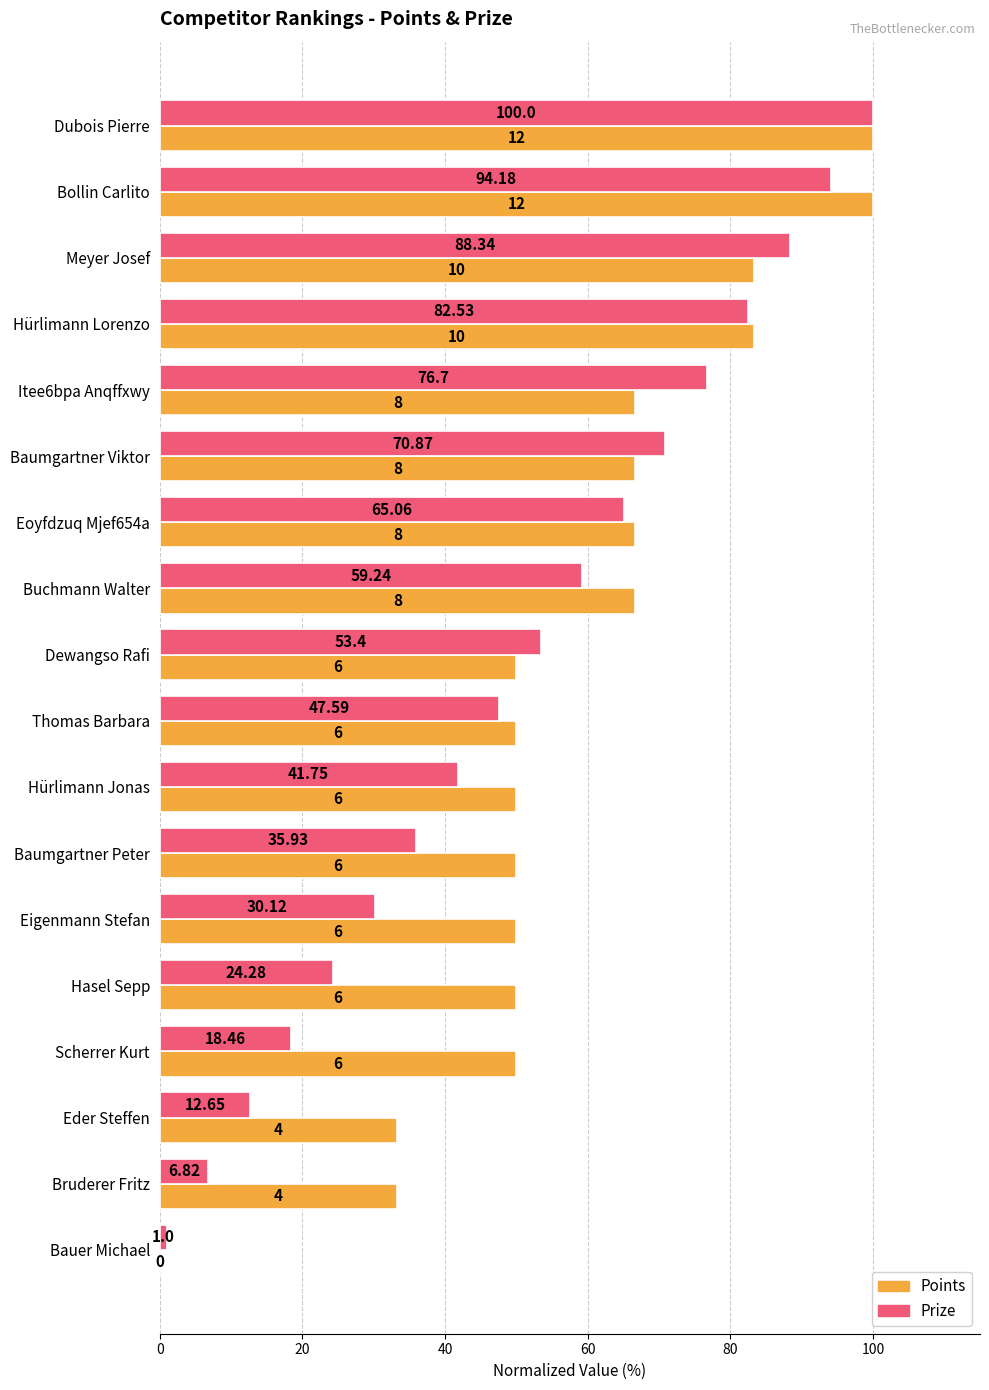

Where is Prize nearest to the value 50?

Thomas Barbara